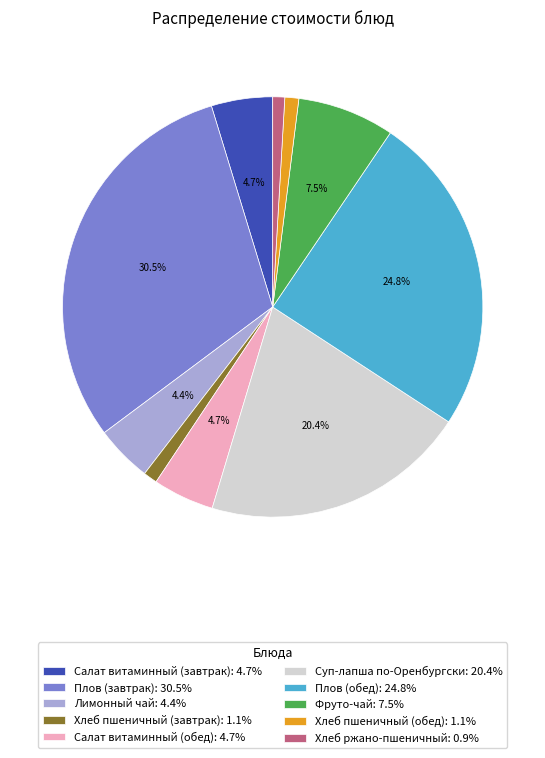

Is there any slice that represents more than half of the pie?

No